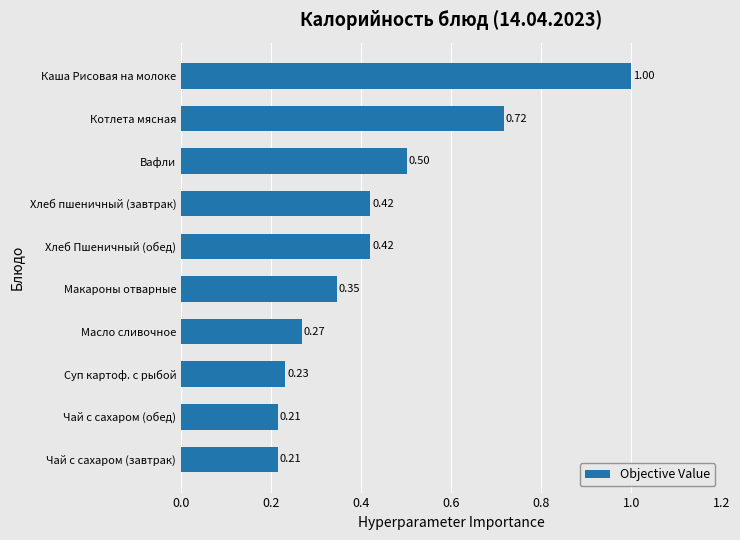

How many bars are there in total?

10